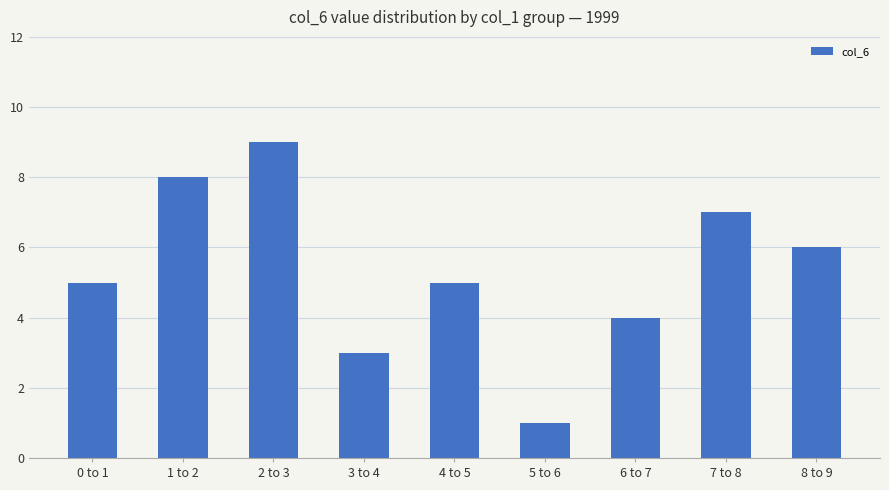

The chart shows a value of 13 at 1 to 2. True or false?

False